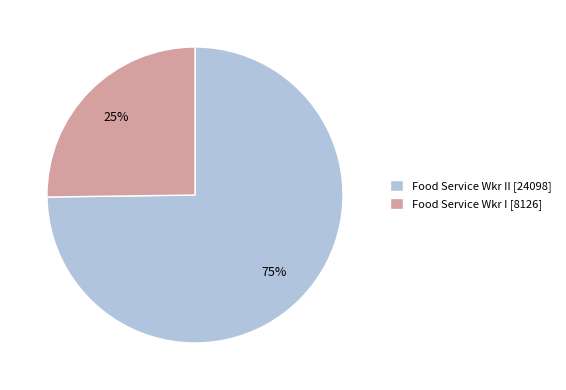

Count the number of slices in the pie.

2